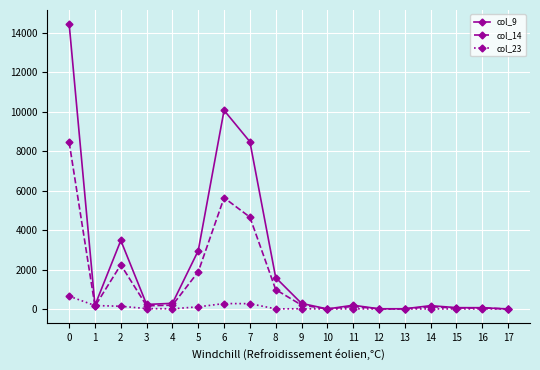

What is the difference between the maximum and second lowest values in the col_23 series?

650